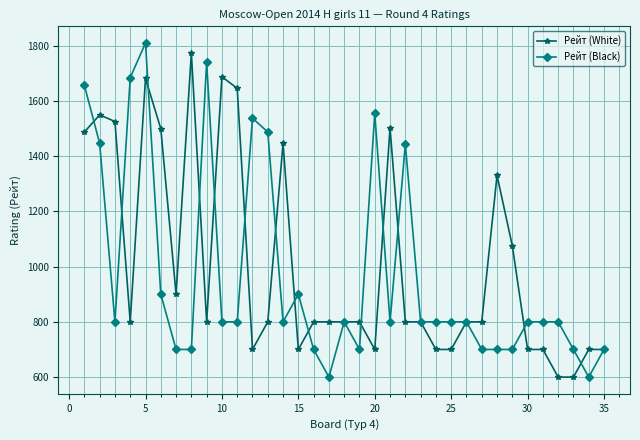

At how many categories does at least one series exceed 1257?

17